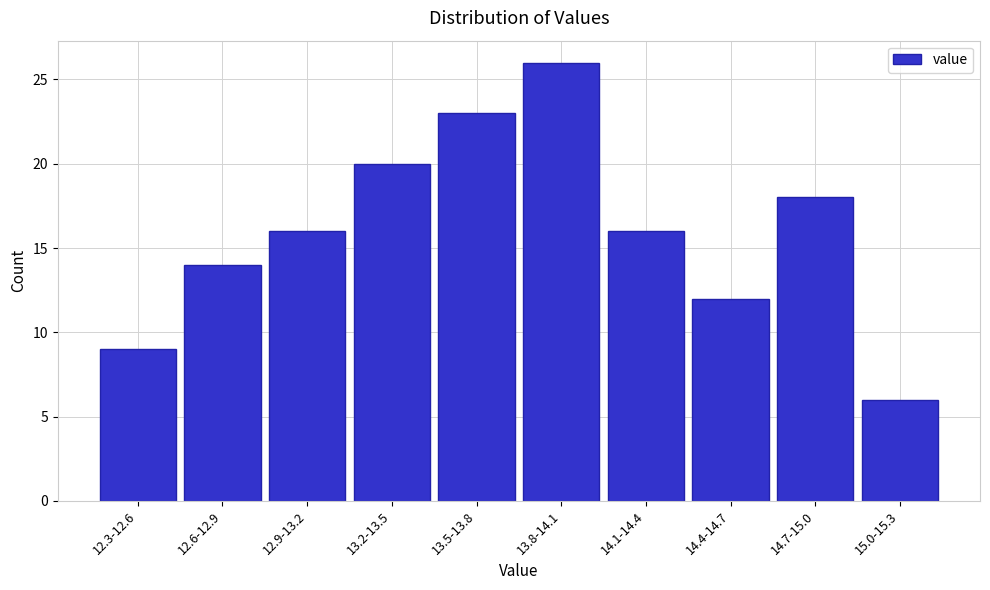

Reading left to right, transcribe all the data shown in this chart.

9	14	16	20	23	26	16	12	18	6